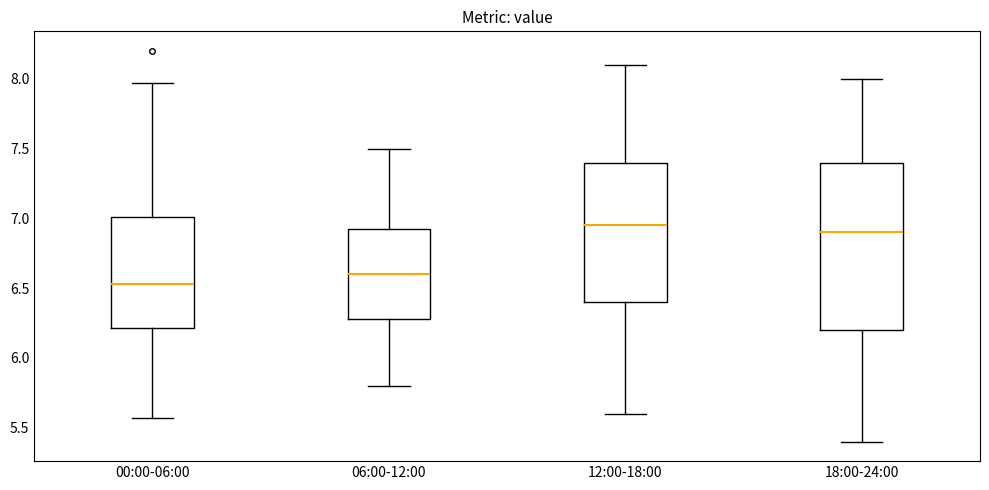

Which box has the lowest median line?

00:00-06:00